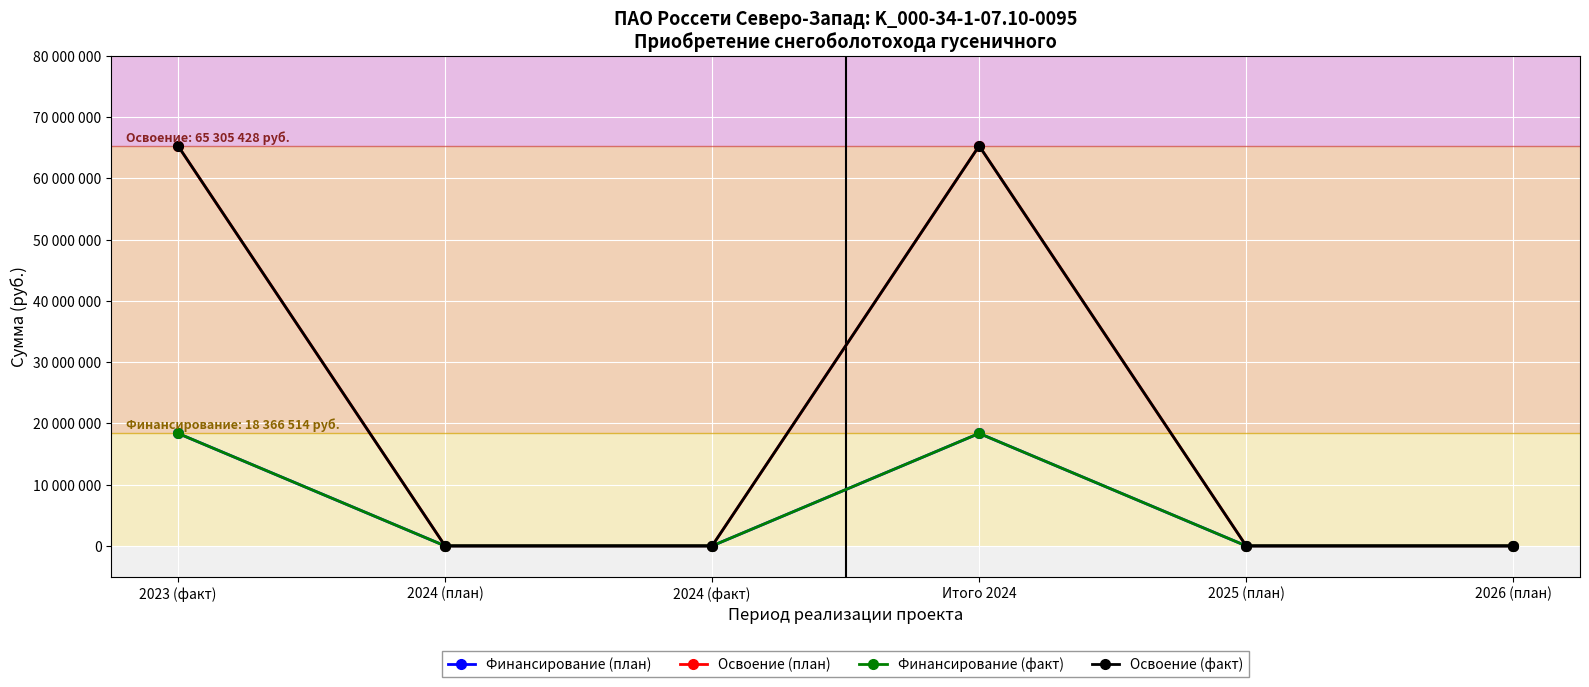

Does the chart have visible grid lines?

Yes